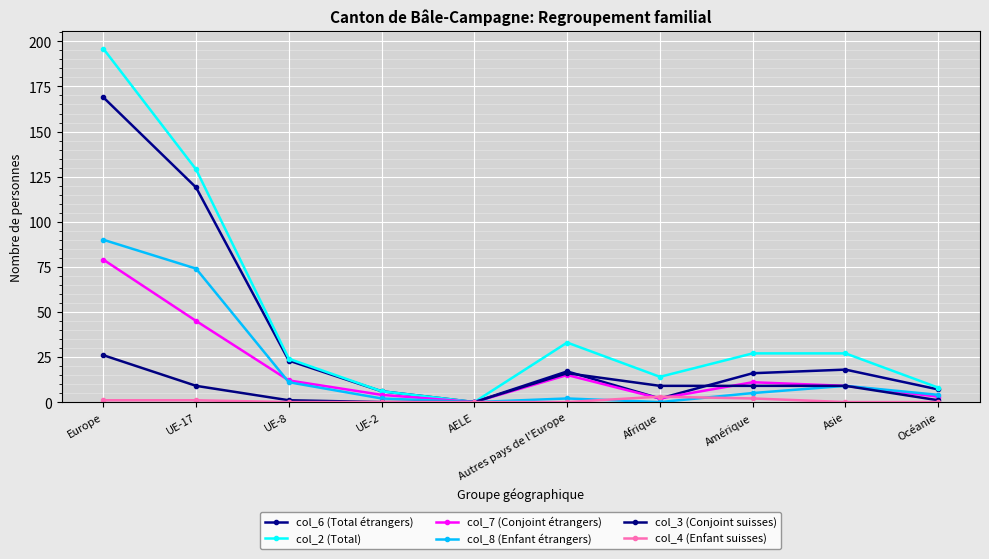

Which category has the highest value in the col_4 (Enfant suisses) series?

Afrique